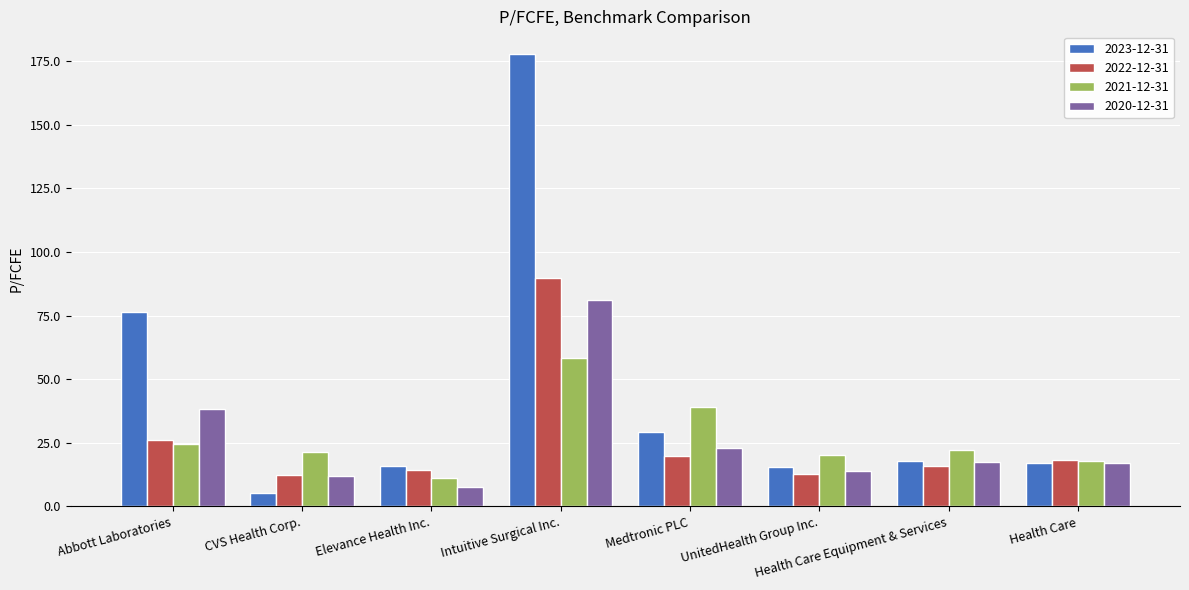

Which series has the largest total across all categories?

2023-12-31